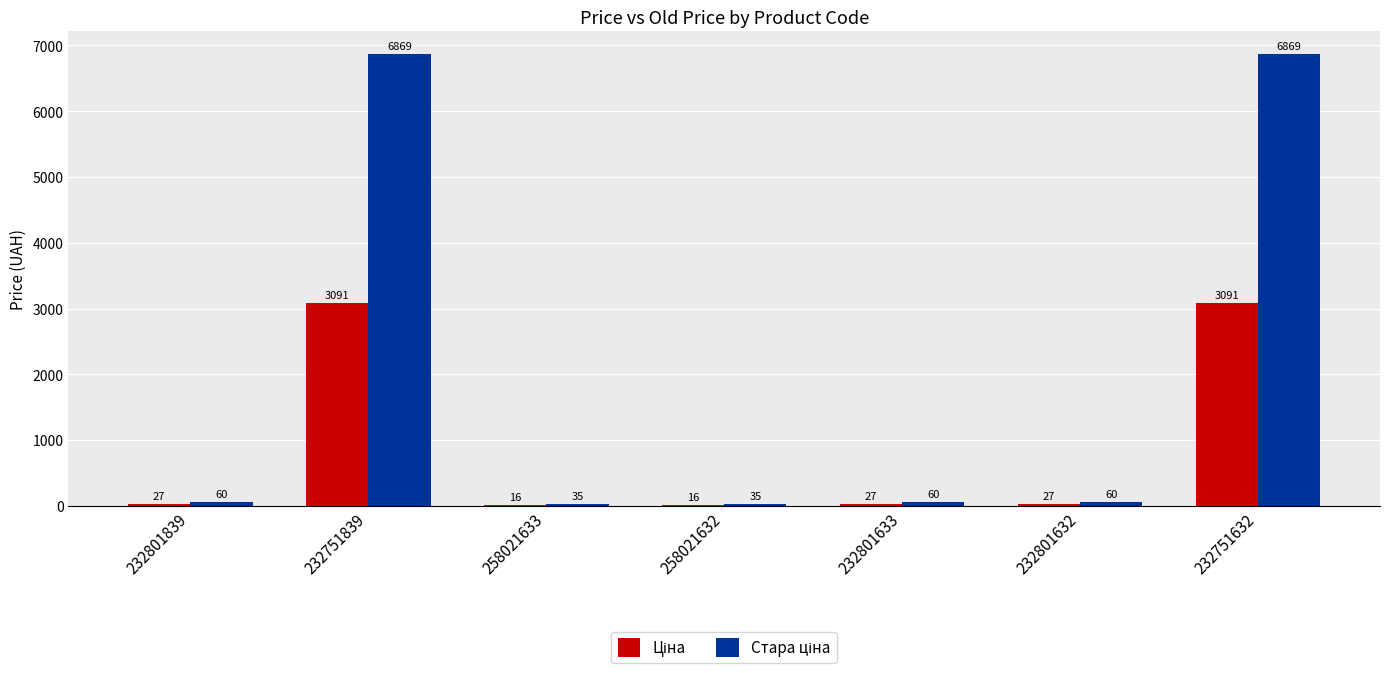

What is the total value across all series at 232801633?

87.0